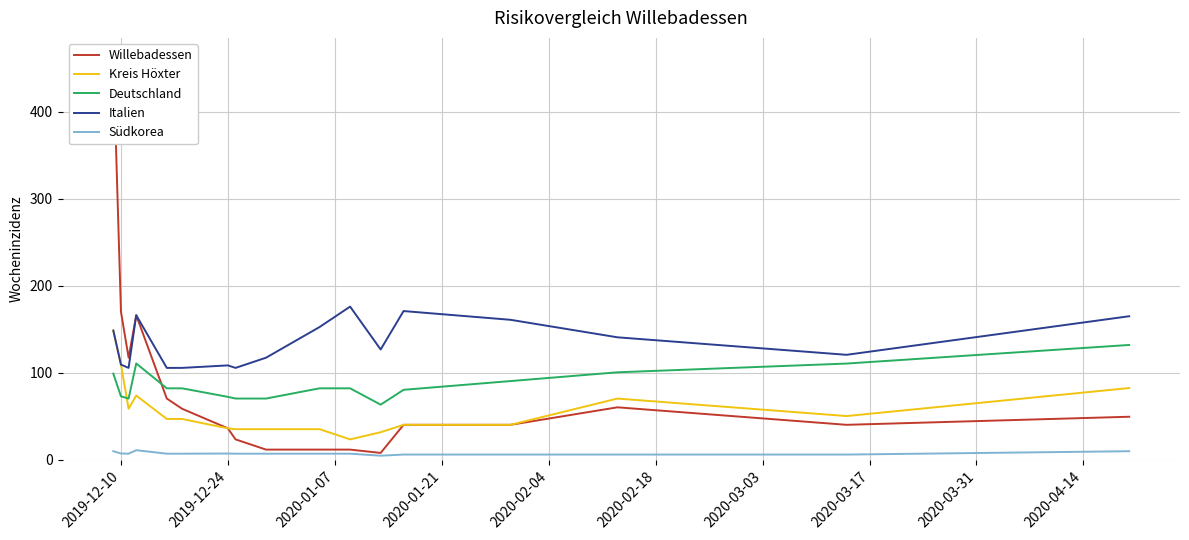

How many interior local valleys does the Südkorea series have?

2